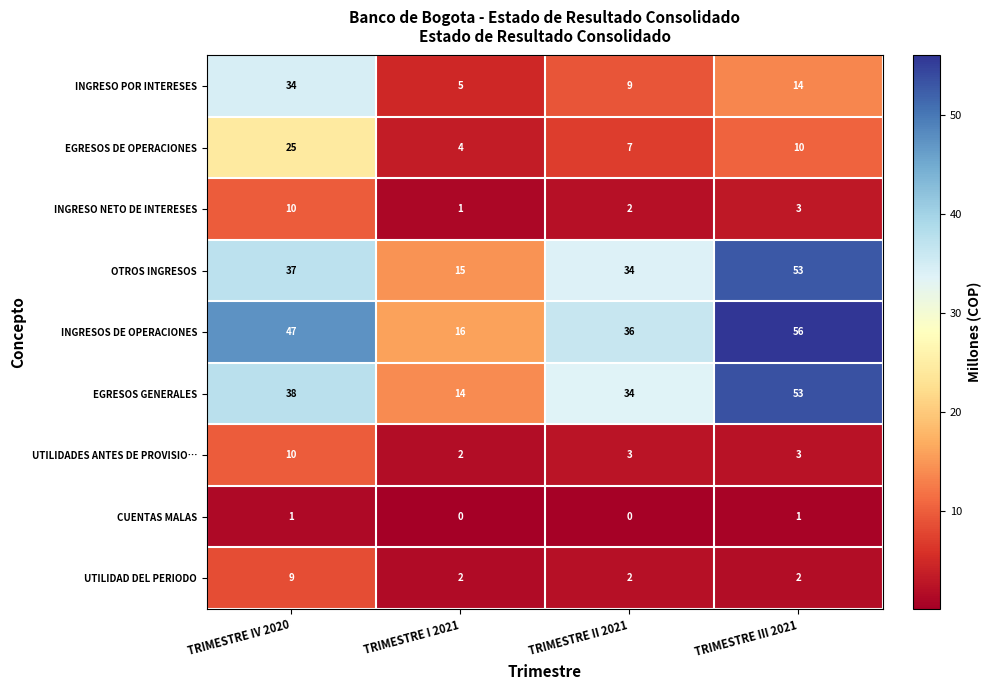

What is the average value of the UTILIDAD DEL PERIODO series?

4